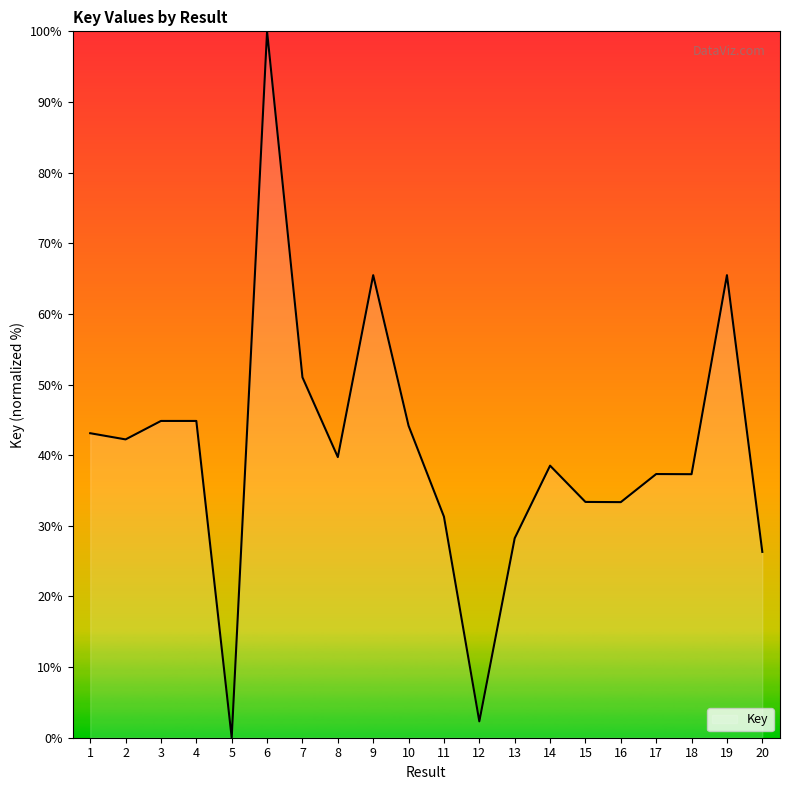

How many positive values are there?

19